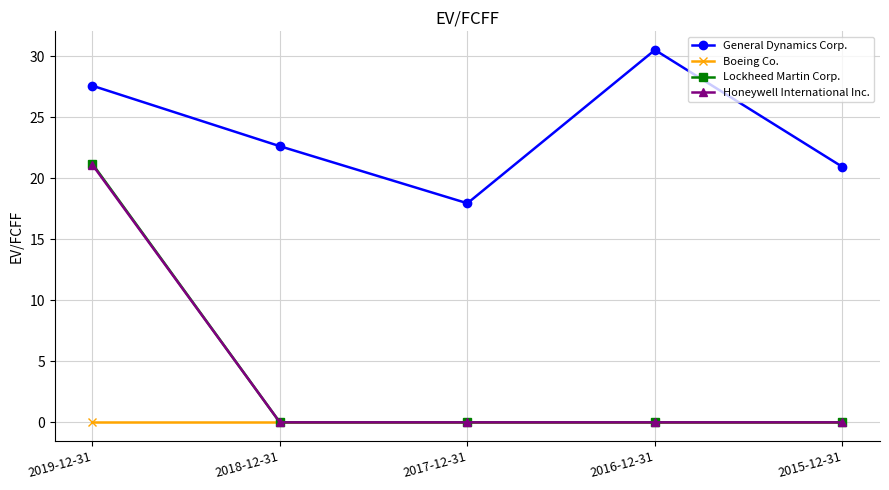

Reading left to right, extract all data points from this chart.

General Dynamics Corp.: 2019-12-31=27.6	2018-12-31=22.6	2017-12-31=18.0	2016-12-31=30.5	2015-12-31=20.9
Boeing Co.: 2019-12-31=0.0	2018-12-31=0.0	2017-12-31=0.0	2016-12-31=0.0	2015-12-31=0.0
Lockheed Martin Corp.: 2019-12-31=21.2	2018-12-31=0.0	2017-12-31=0.0	2016-12-31=0.0	2015-12-31=0.0
Honeywell International Inc.: 2019-12-31=21.1	2018-12-31=0.0	2017-12-31=0.0	2016-12-31=0.0	2015-12-31=0.0